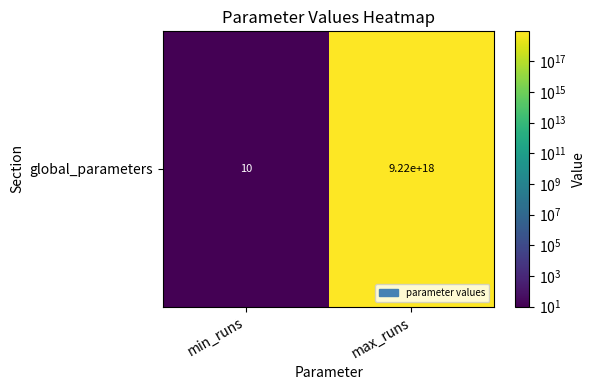

Which label corresponds to the smallest value in the chart?

min_runs